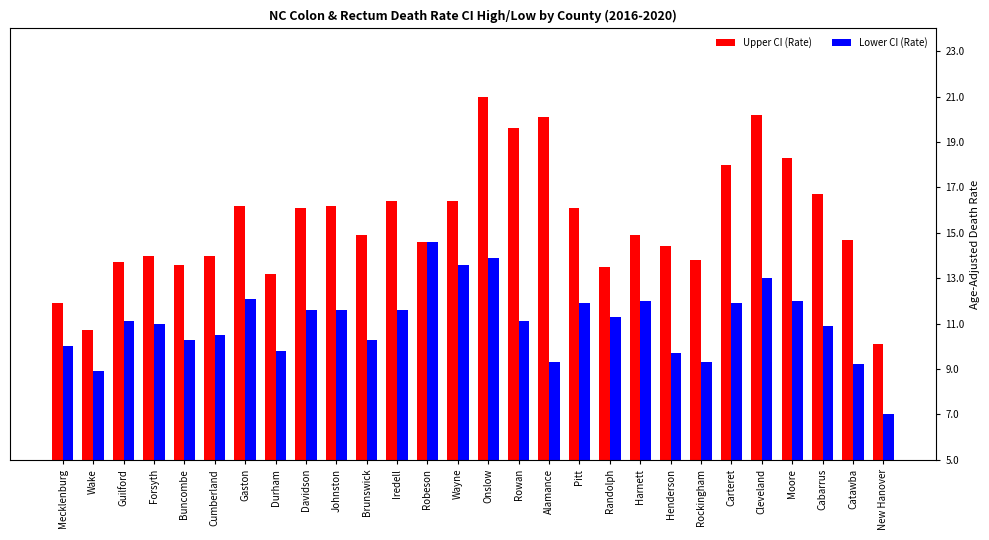

What value does the Upper CI (Rate) series have at Rockingham?

13.8